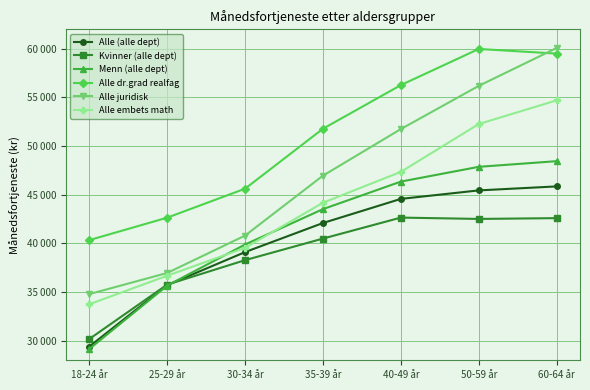

True or false: Alle (alle dept) and Alle juridisk intersect in this chart.

False